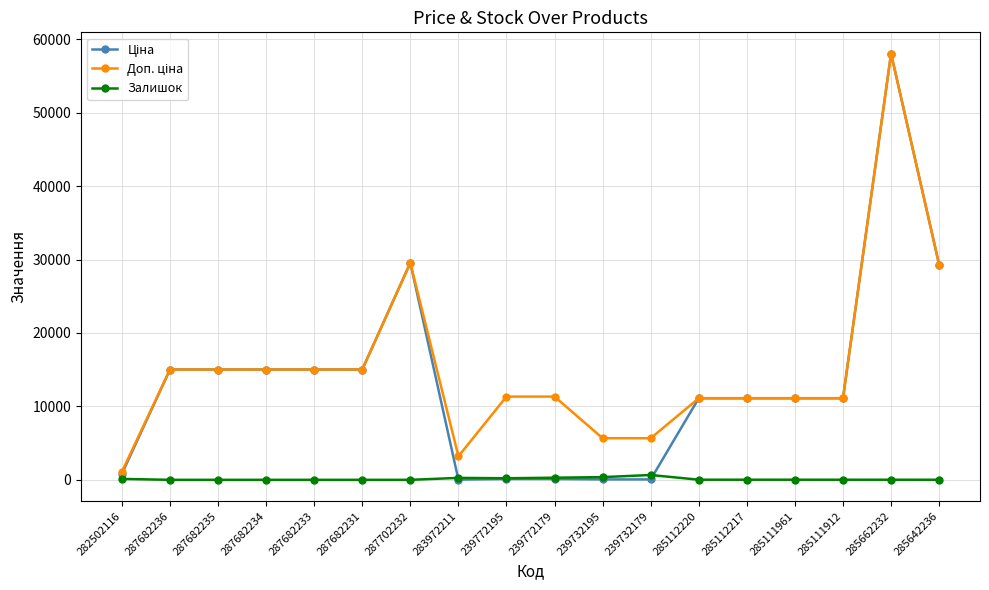

What is the total value across all series at 287702232?

59097.9